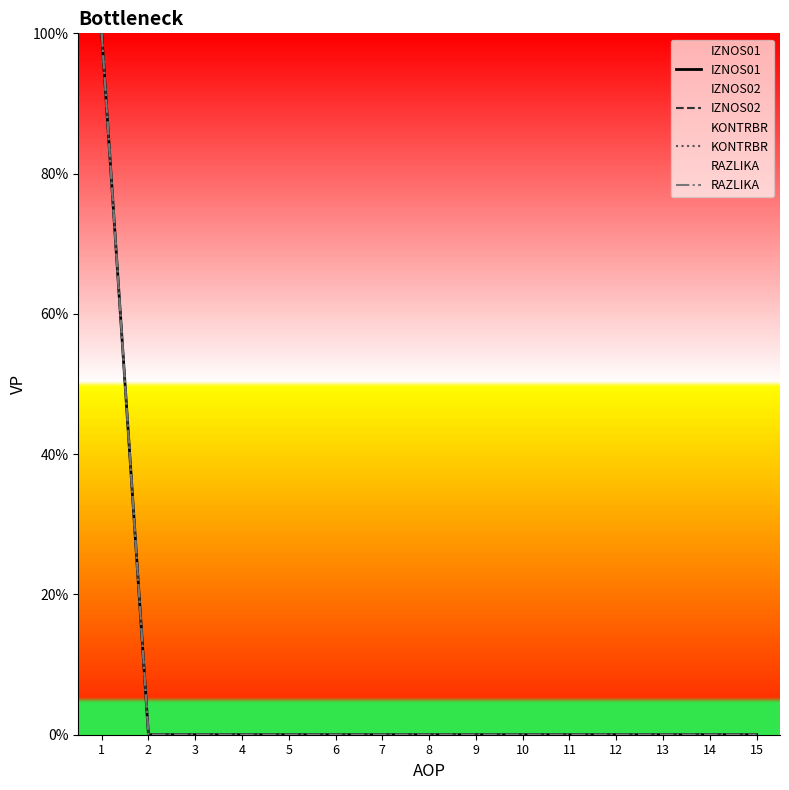

True or false: IZNOS01 and KONTRBR cross at least once.

False